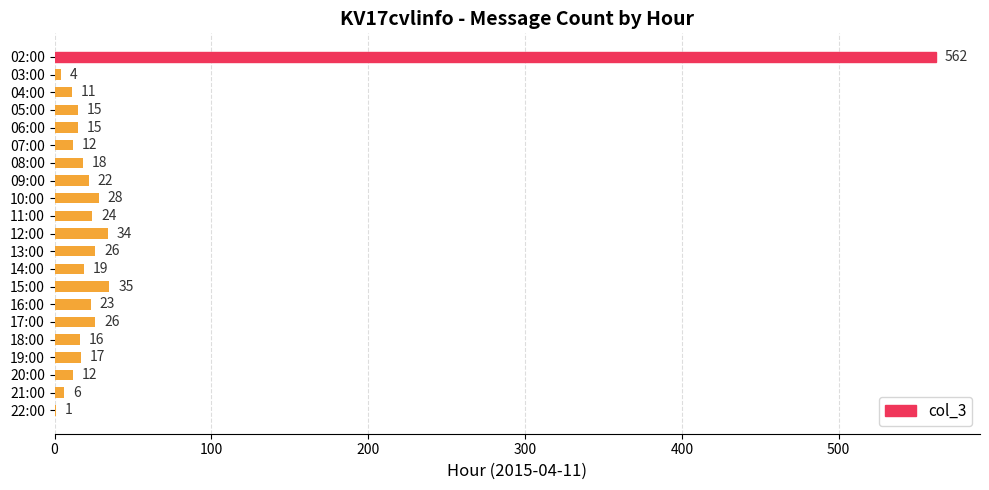

What is the sum of all values?

926